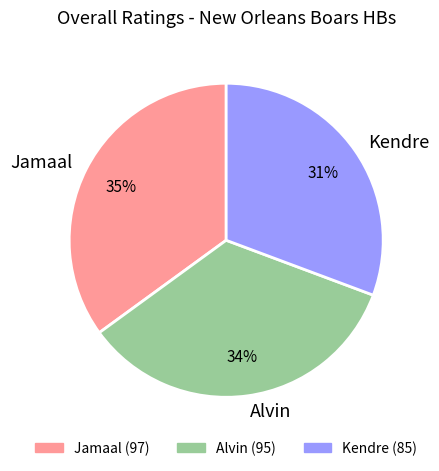

To the nearest percent, what percentage of the pie is Kendre?

31%